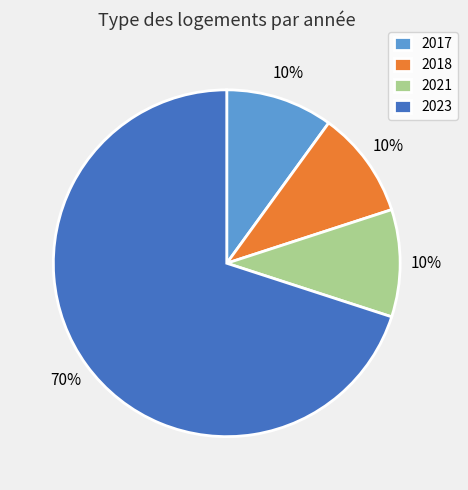

Does any single category account for the majority?

Yes